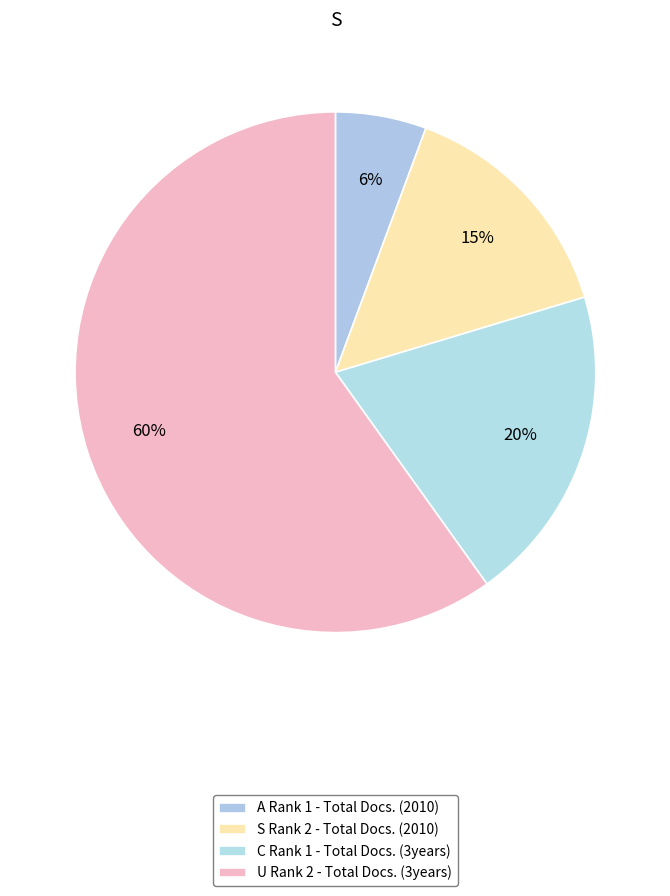

How many slices are in this pie chart?

4